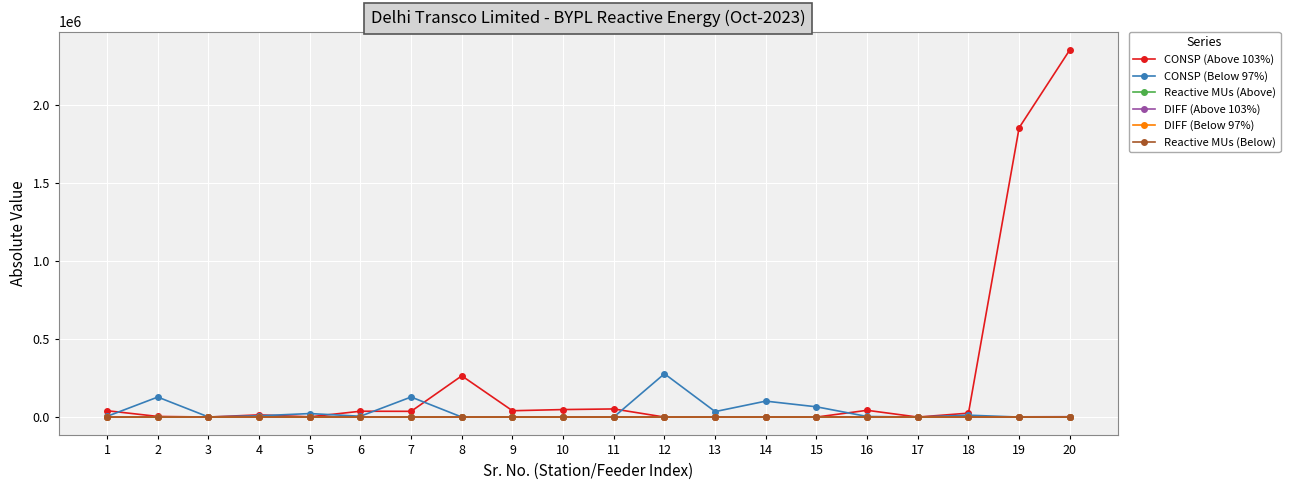

How many lines are shown in the chart?

6